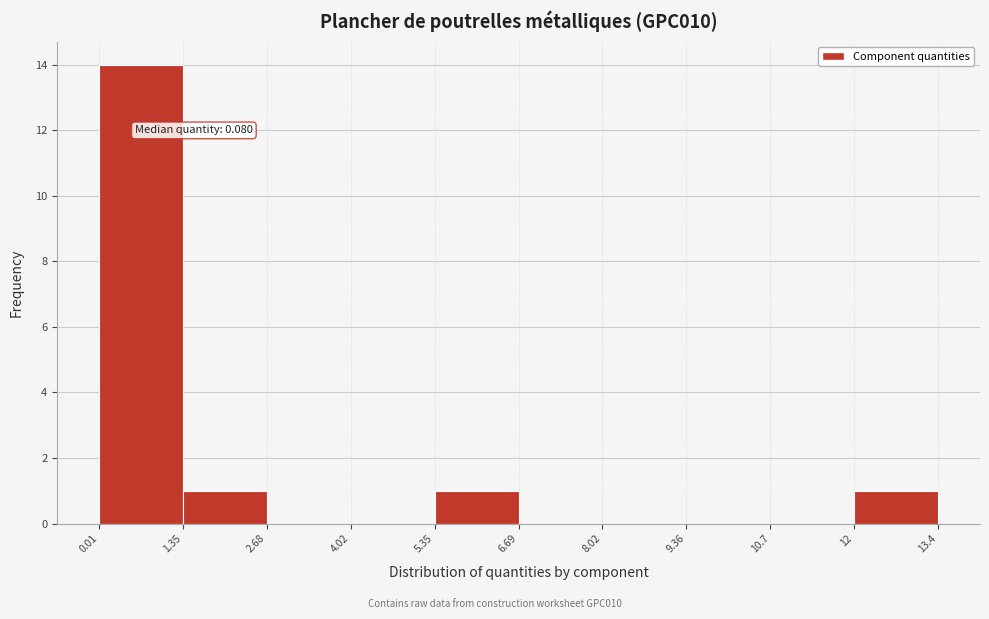

Over which range of the x-axis is the bar tallest?

0.01 to 1.35